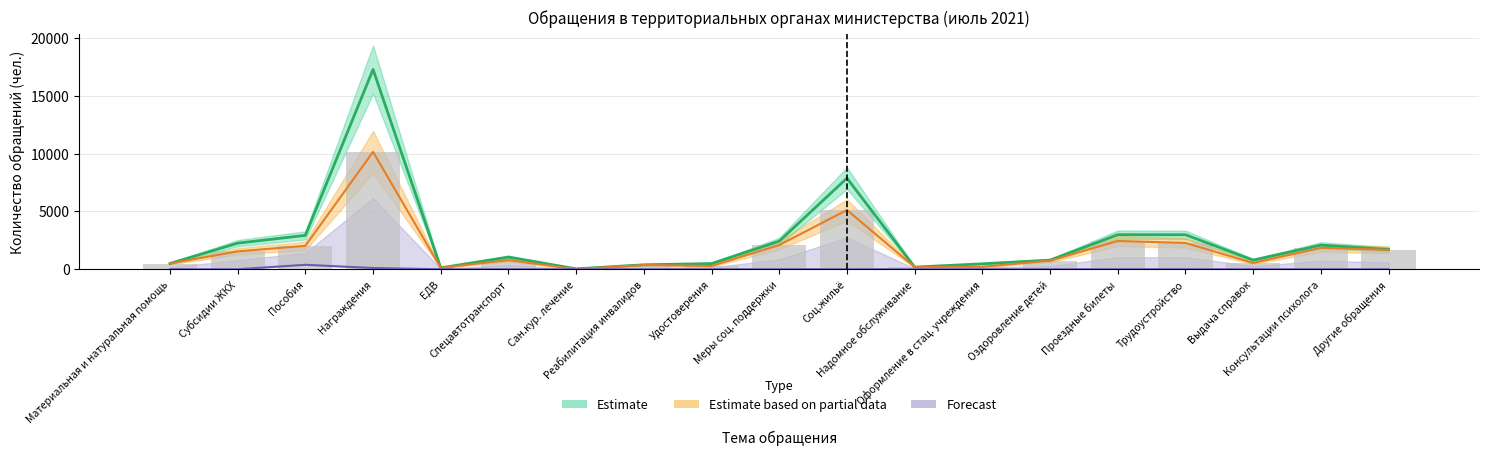

What is the sum of the Общее количество обращений values at Материальная и натуральная помощь and Консультации психолога?

2584